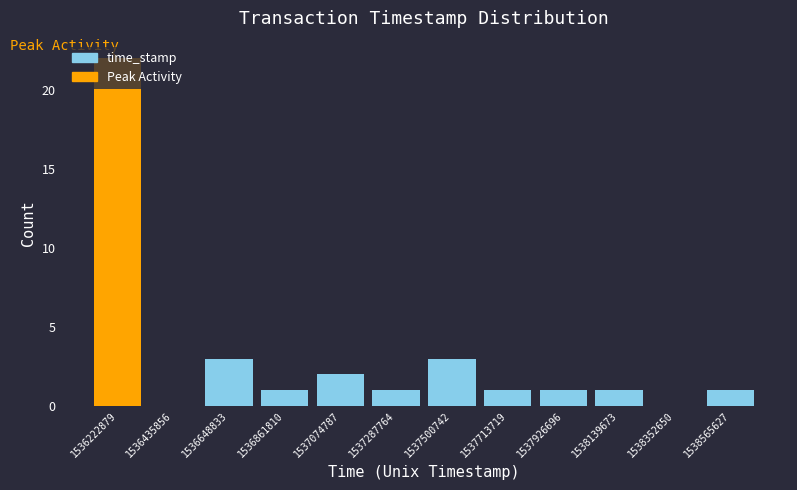

What is the sum of all values?

36